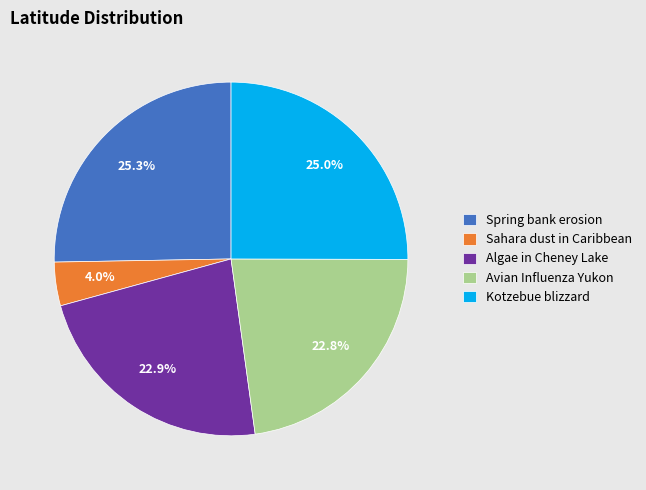

True or false: Algae in Cheney Lake accounts for 37% of the total.

False